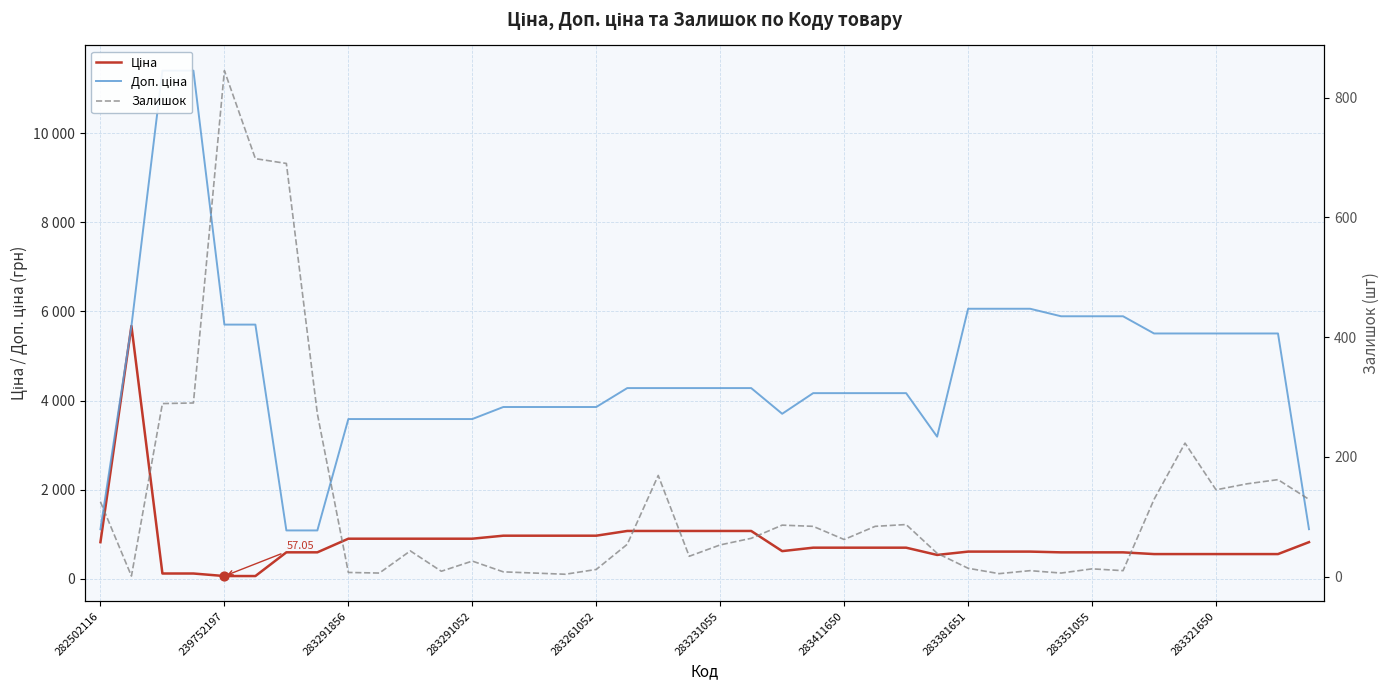

Which series has the largest total across all categories?

Доп. ціна